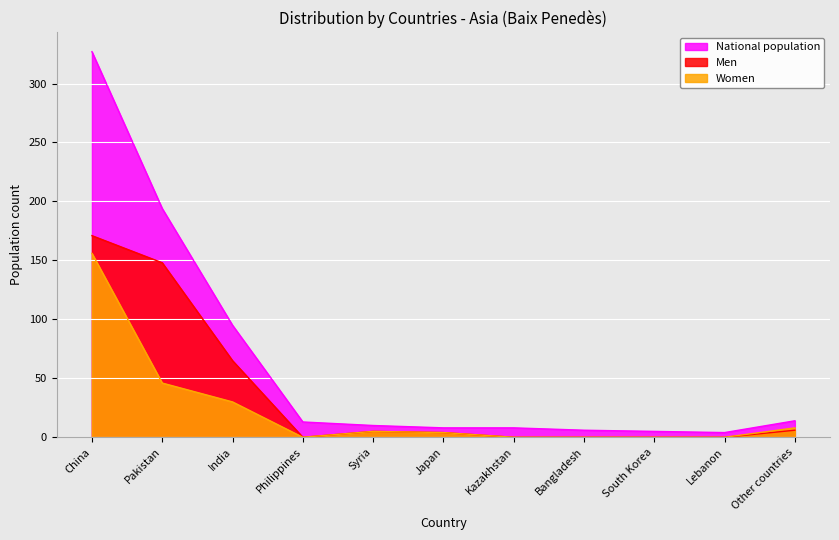

Is the value of National population at Syria greater than the value of Men at Other countries?

Yes